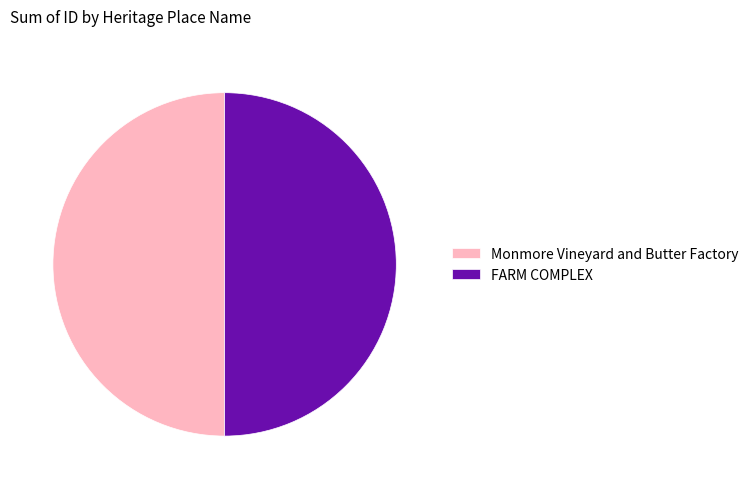

Combined, do FARM COMPLEX and Monmore Vineyard and Butter Factory account for over 50%?

Yes